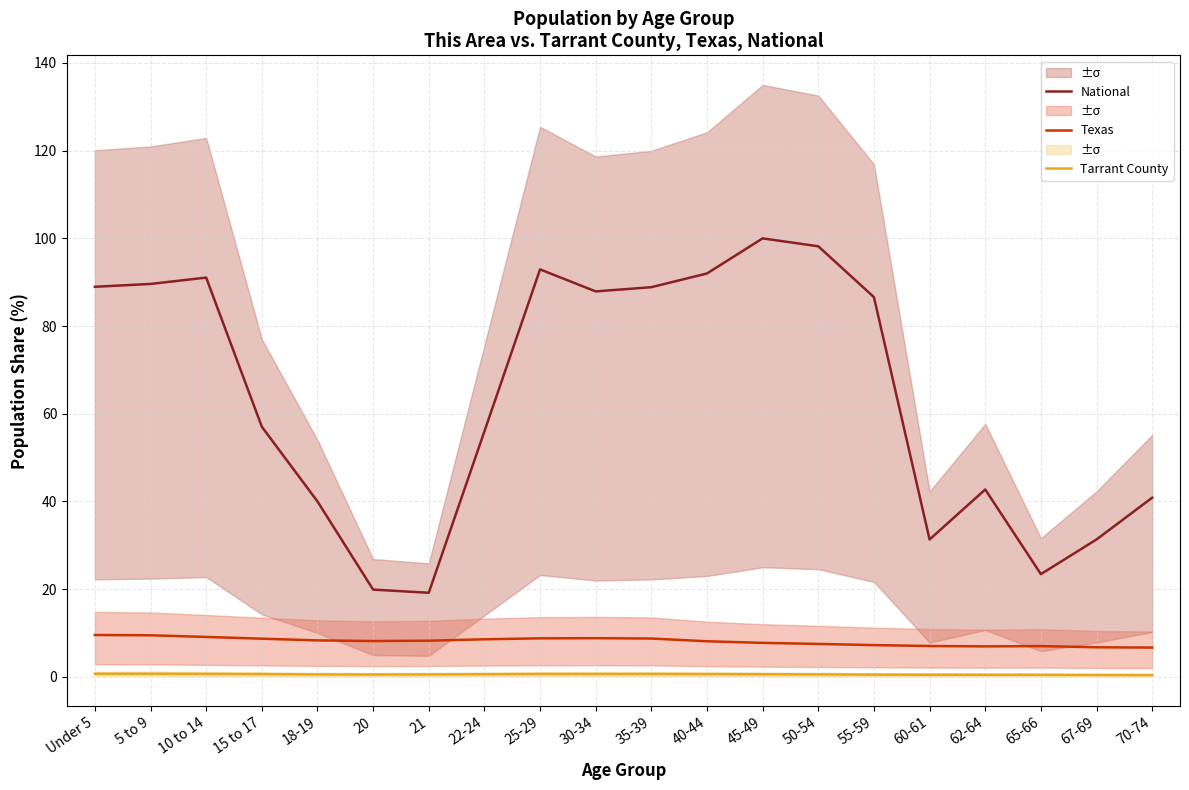

How many interior local valleys does the National series have?

4